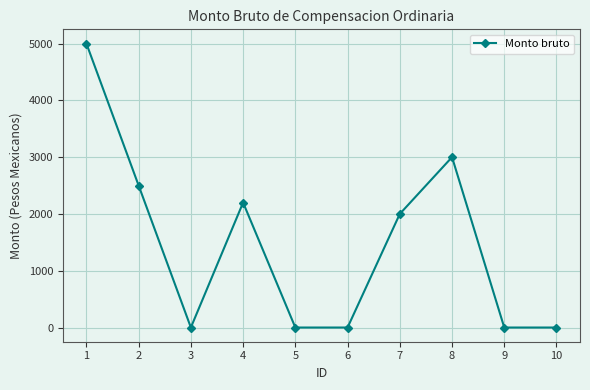

How many values are below 2000?

5